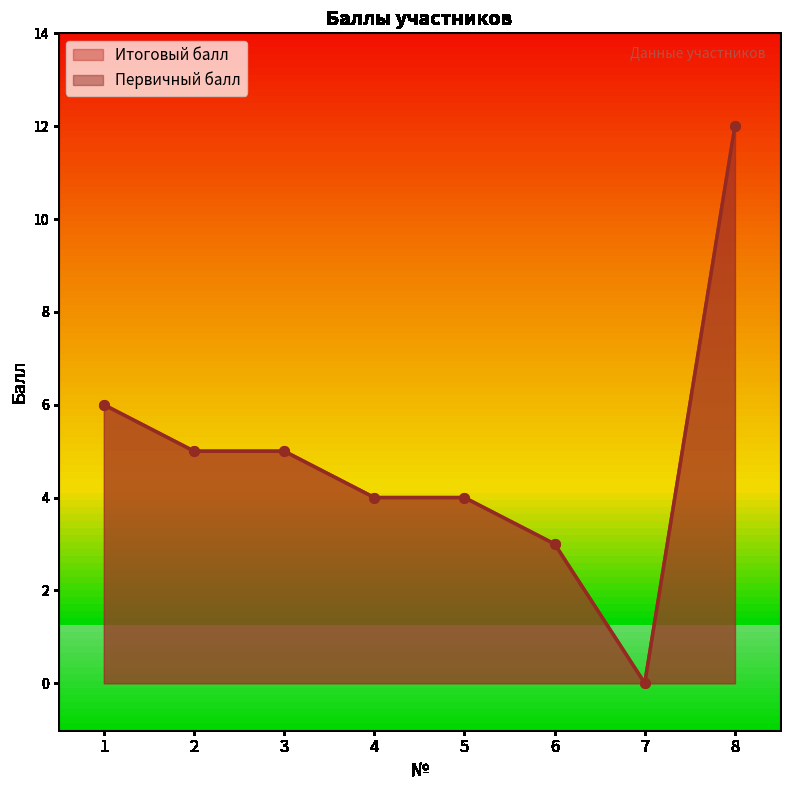

The value of Первичный балл at 6 is 1. True or false?

False